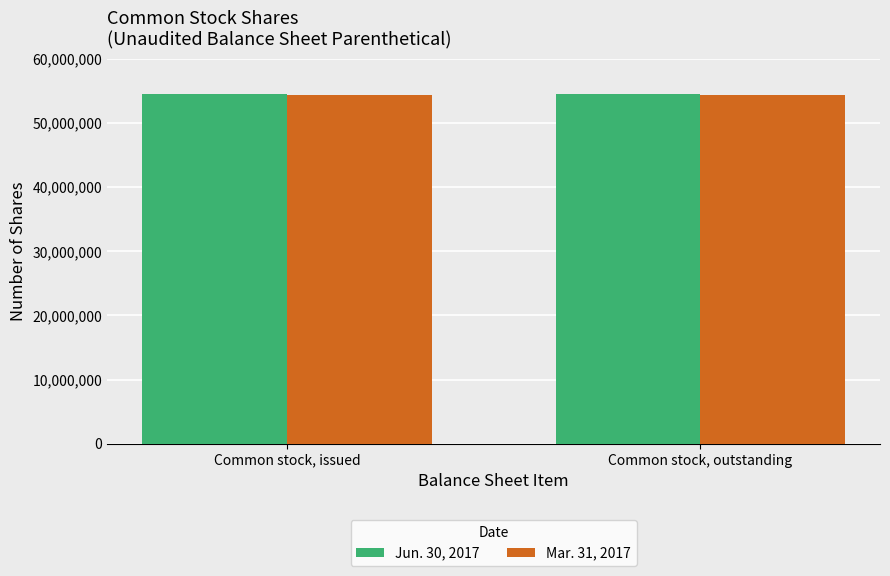

What is the total value across all series at Common stock, issued?

108903046